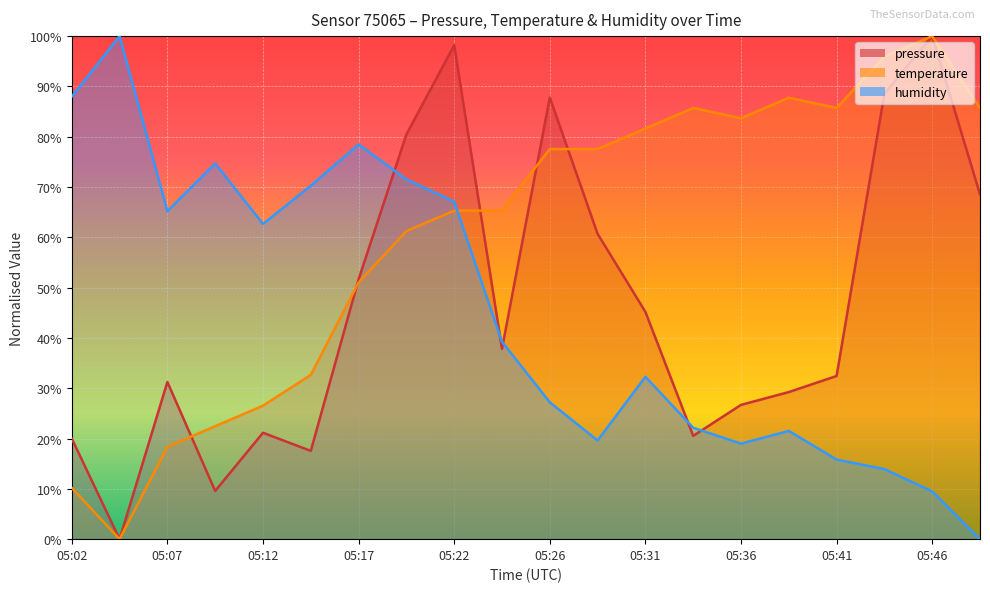

Reading left to right, extract all data points from this chart.

pressure: 20.0	0.0	31.2	9.6	21.1	17.5	51.6	80.4	98.2	37.8	87.8	60.7	45.2	20.5	26.7	29.2	32.4	88.5	100.0	68.5
temperature: 10.2	0.0	18.4	22.4	26.5	32.7	51.0	61.2	65.3	65.3	77.6	77.6	81.6	85.7	83.7	87.8	85.7	95.9	100.0	85.7
humidity: 88.0	100.0	65.2	74.7	62.7	70.3	78.5	71.5	67.1	39.2	27.2	19.6	32.3	22.2	19.0	21.5	15.8	13.9	9.5	0.0